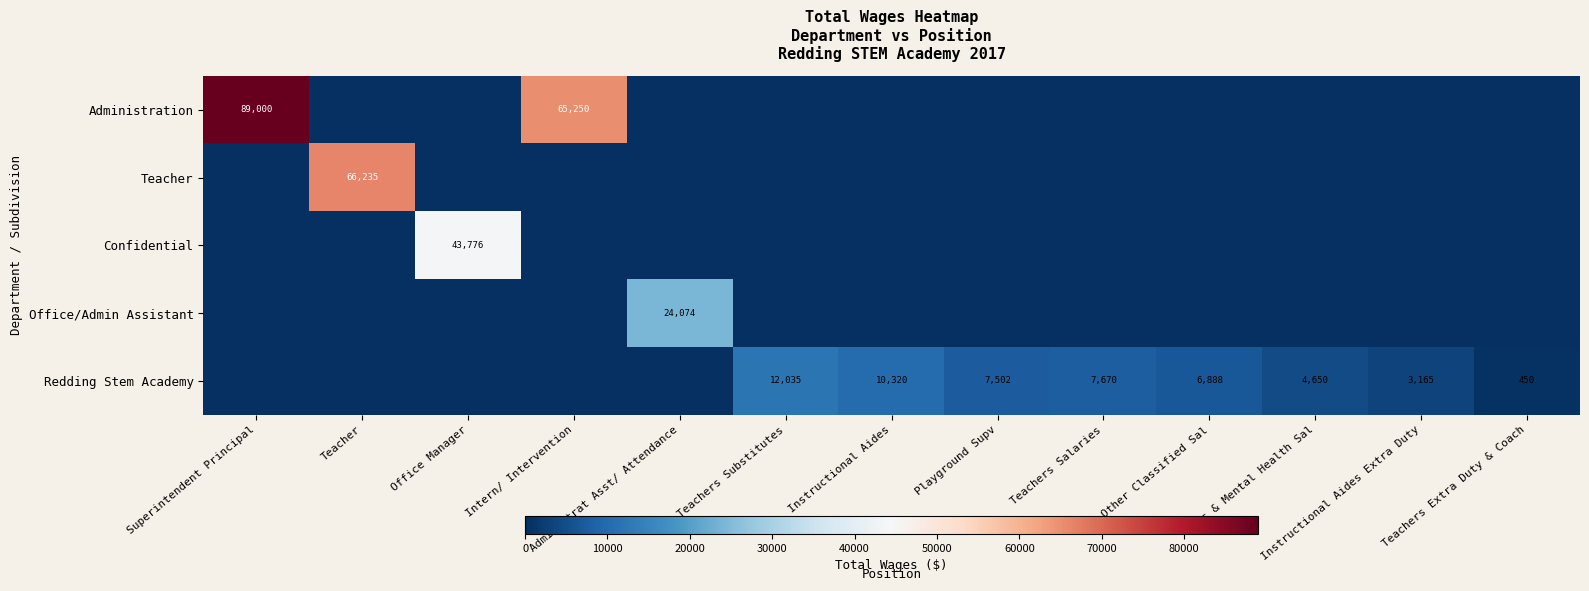

True or false: Redding Stem Academy has a value of 7502 at Playground Supv.

True